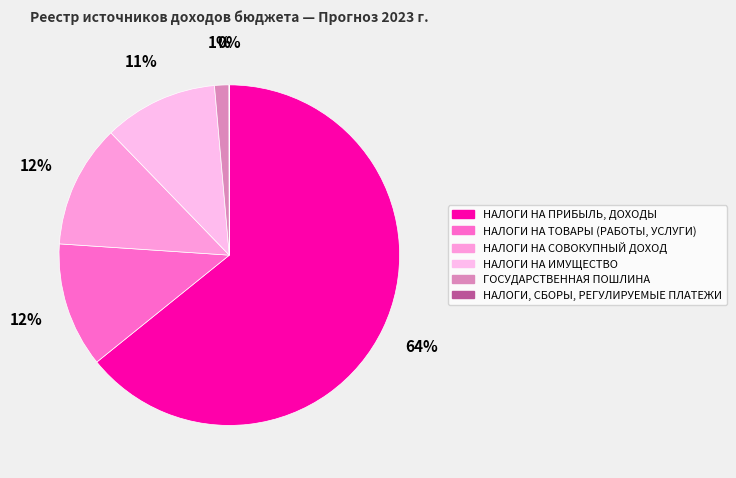

Is there any slice that represents more than half of the pie?

Yes